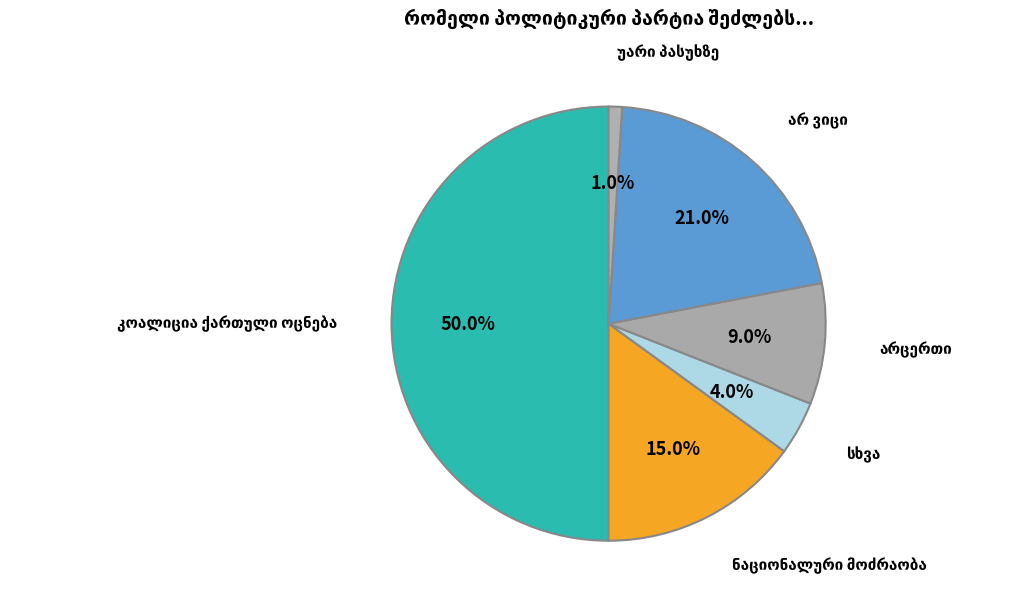

Is it true that არ ვიცი is 21% of the pie?

True